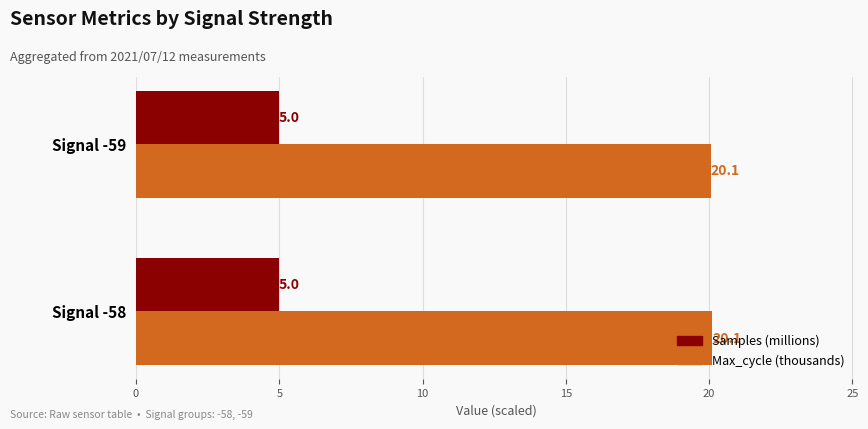

What value does the Max_cycle (thousands) series have at Signal -58?

20.1